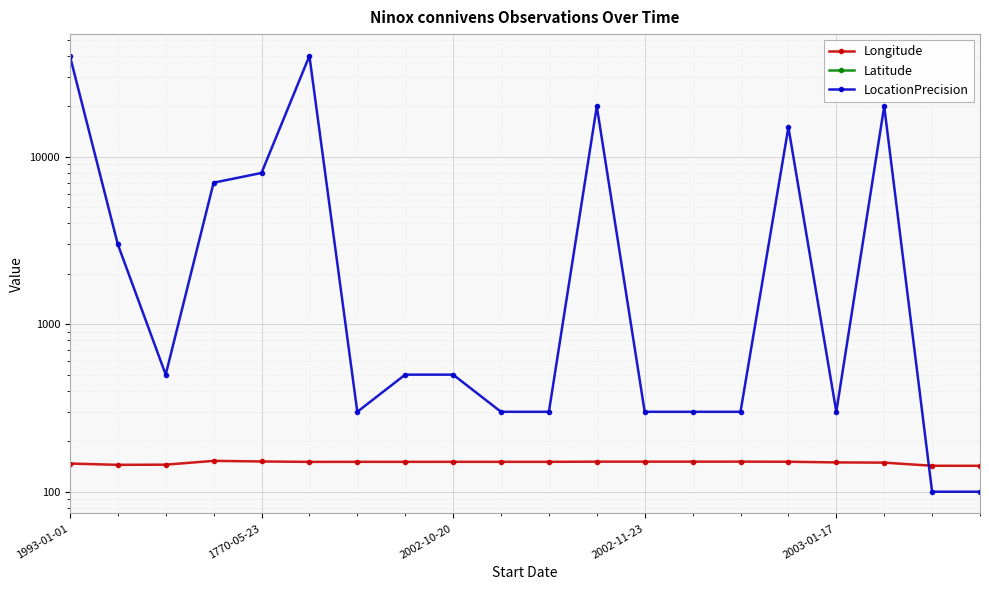

At which label does LocationPrecision reach its minimum?

18